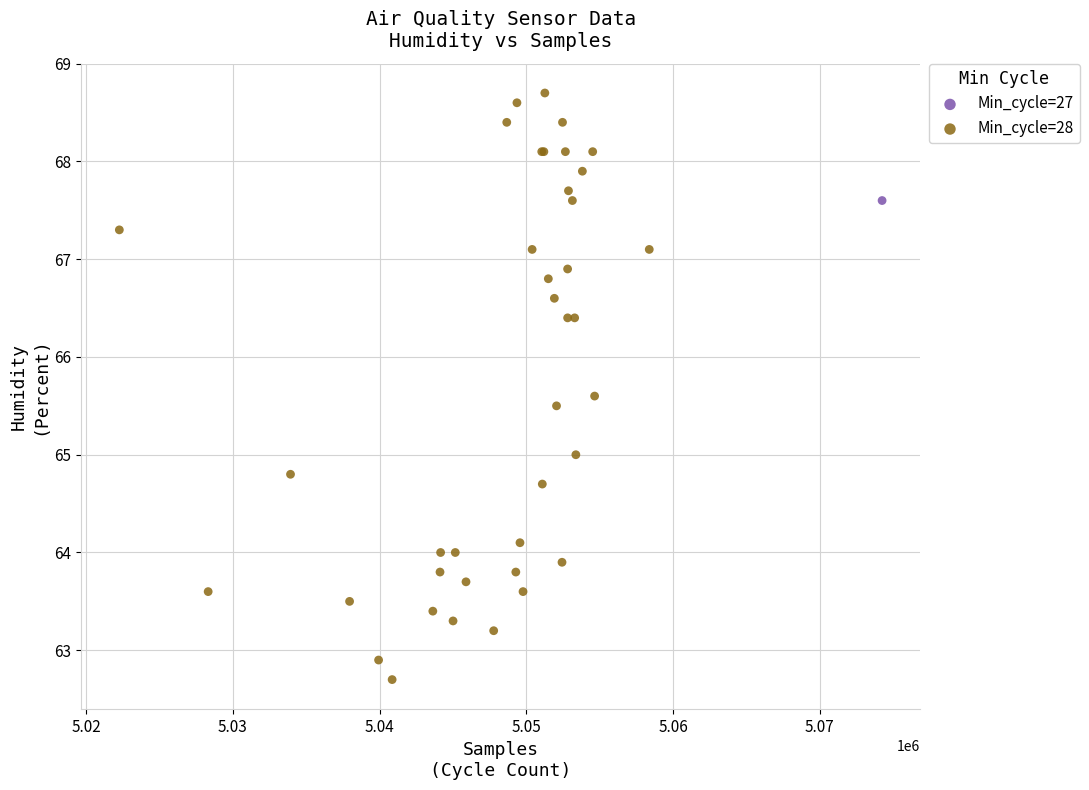

What are all the series names shown in the legend?

Min_cycle=27, Min_cycle=28